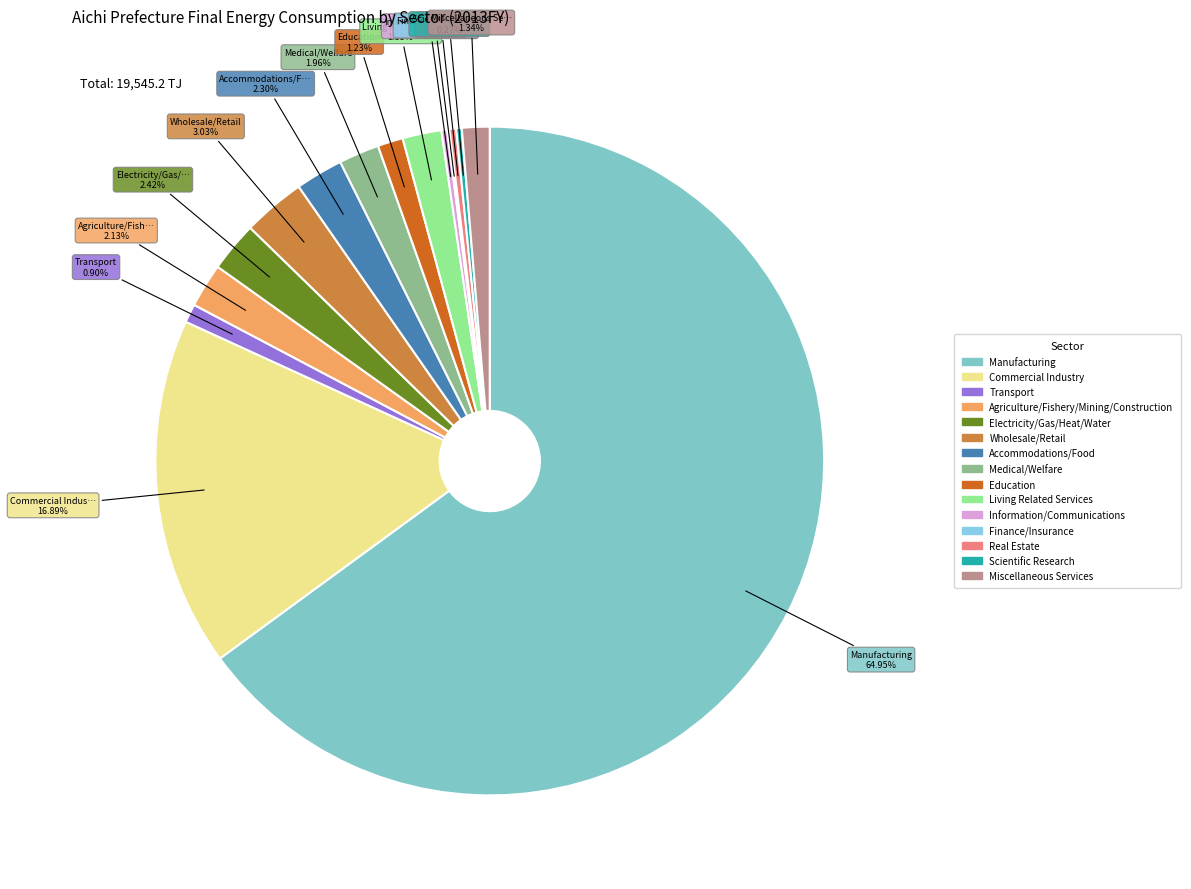

To the nearest percent, what is the difference between the Wholesale/Retail and Manufacturing slice percentages?

62%